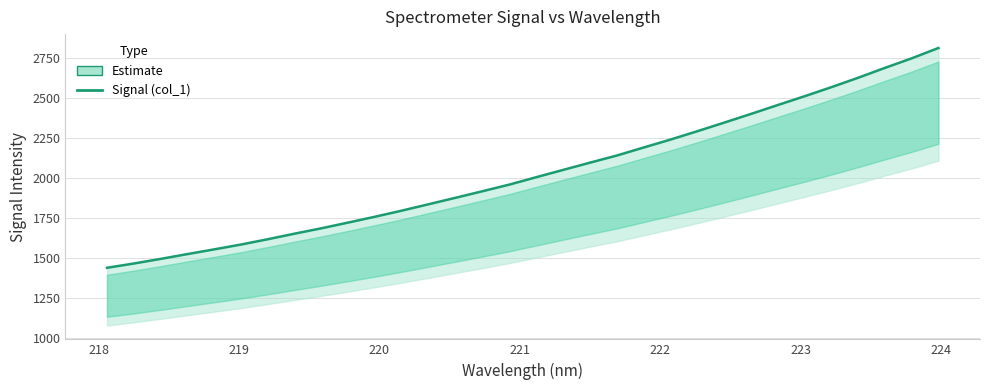

Does the chart have visible grid lines?

Yes